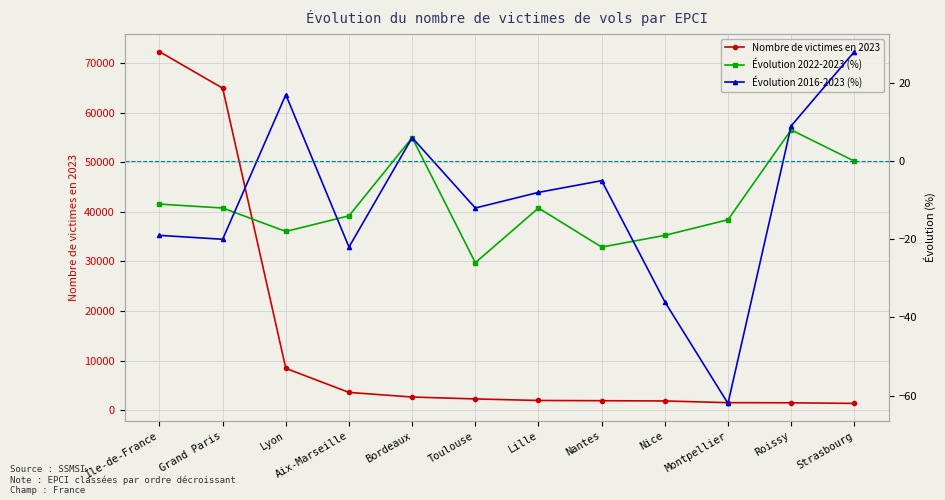

Count the number of data series in this chart.

3